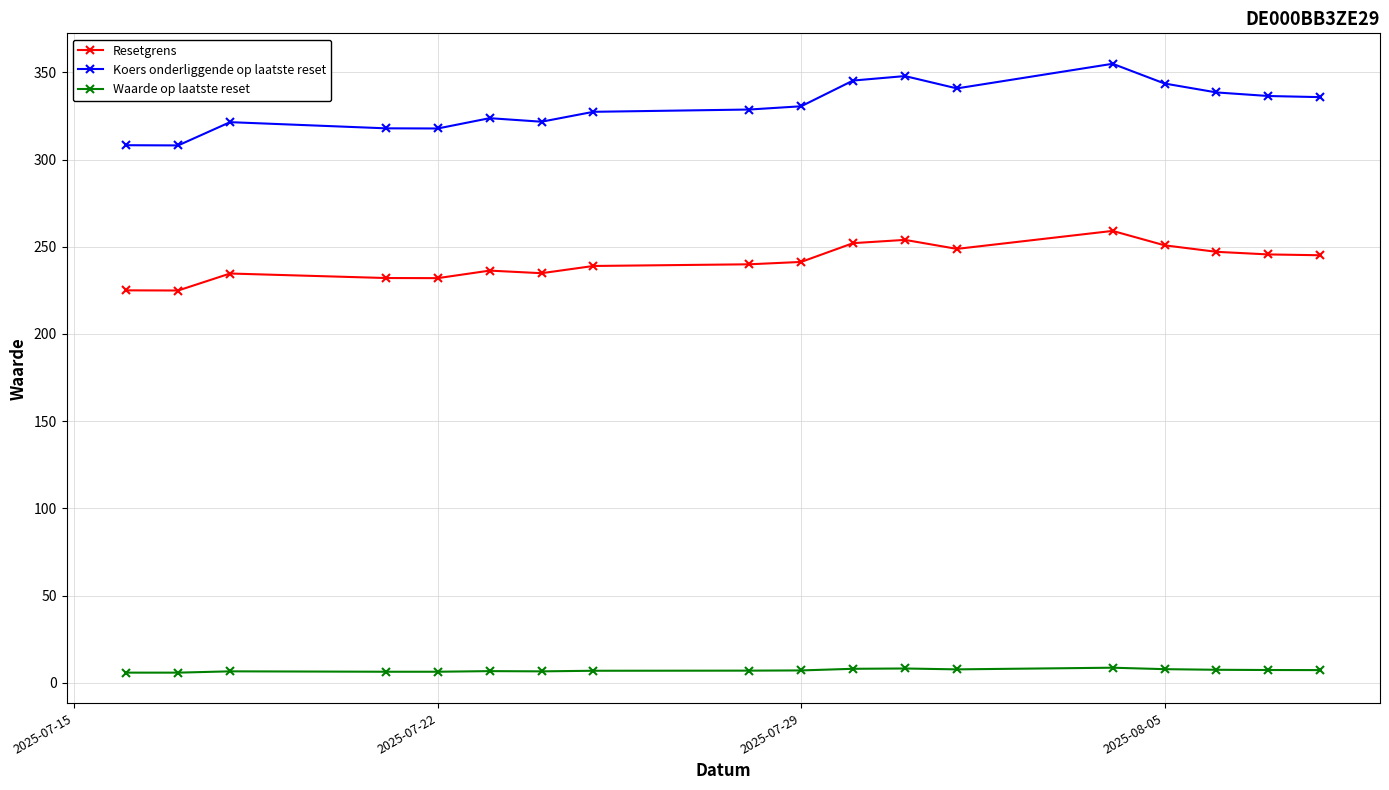

List the series in order of their overall mean, lowest first.

Waarde op laatste reset, Resetgrens, Koers onderliggende op laatste reset